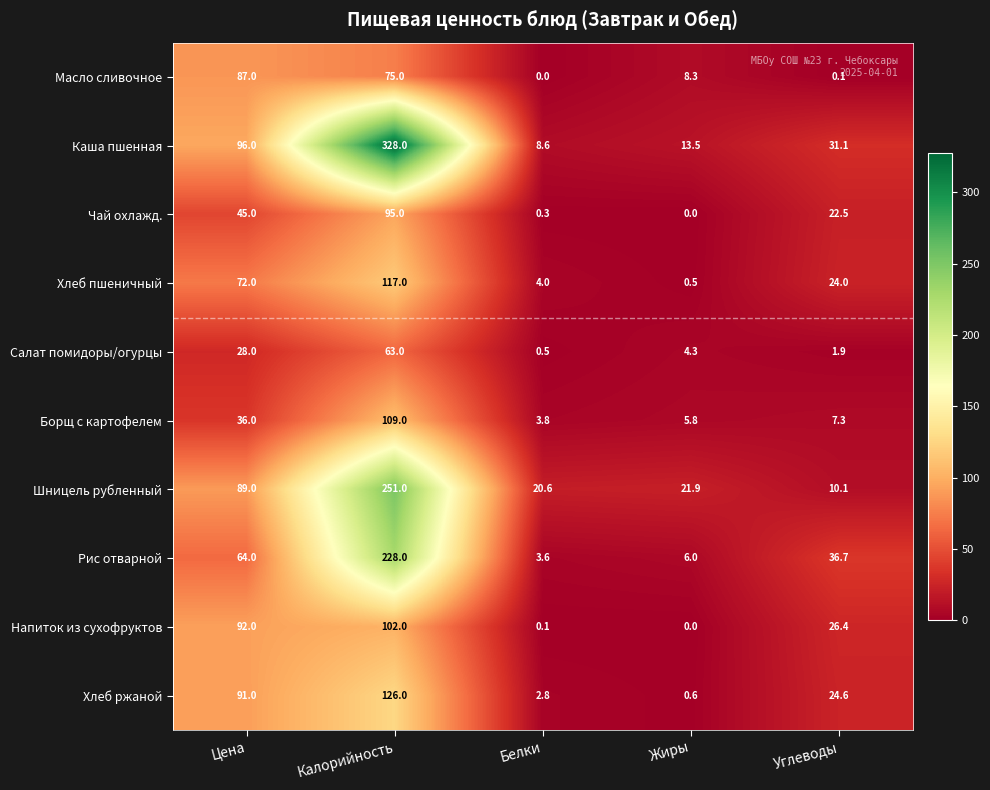

Between Калорийность and Белки, which series saw the biggest shift?

Каша пшенная